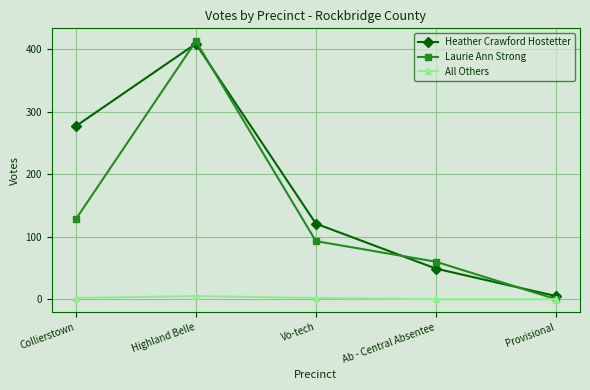

What is the approximate value of Heather Crawford Hostetter at Vo-tech, to the nearest 10?

120